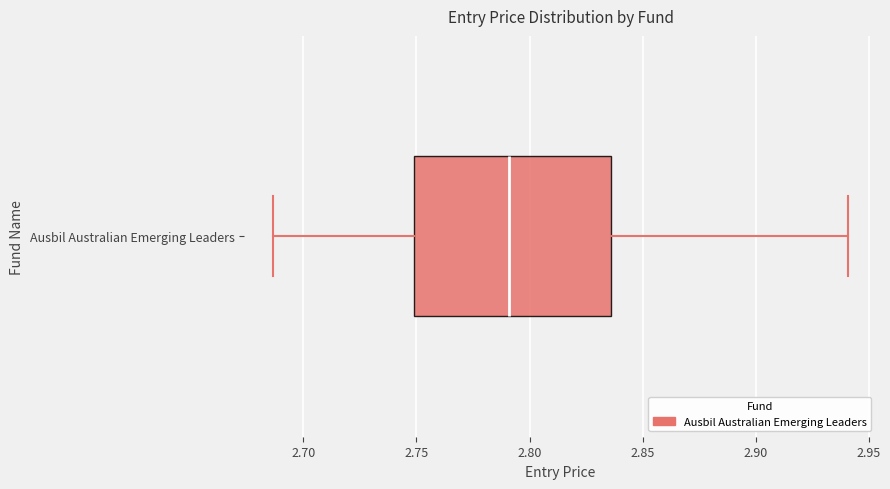

Transcribe this box plot: give where the median line is, the range the box spans, and where the two whiskers end, as read against the x-axis. The values are not printed on the chart, so give them approximately, as read against the axis.

median 2.790, box 2.750 to 2.835, whiskers 2.685 to 2.940